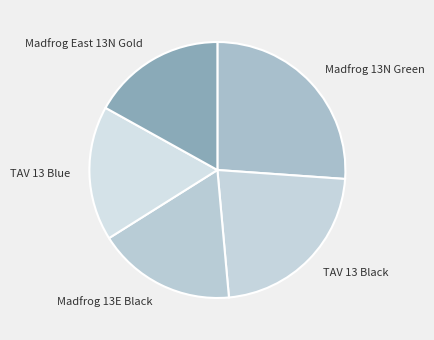

Which category has the biggest portion of the pie?

Madfrog 13N Green